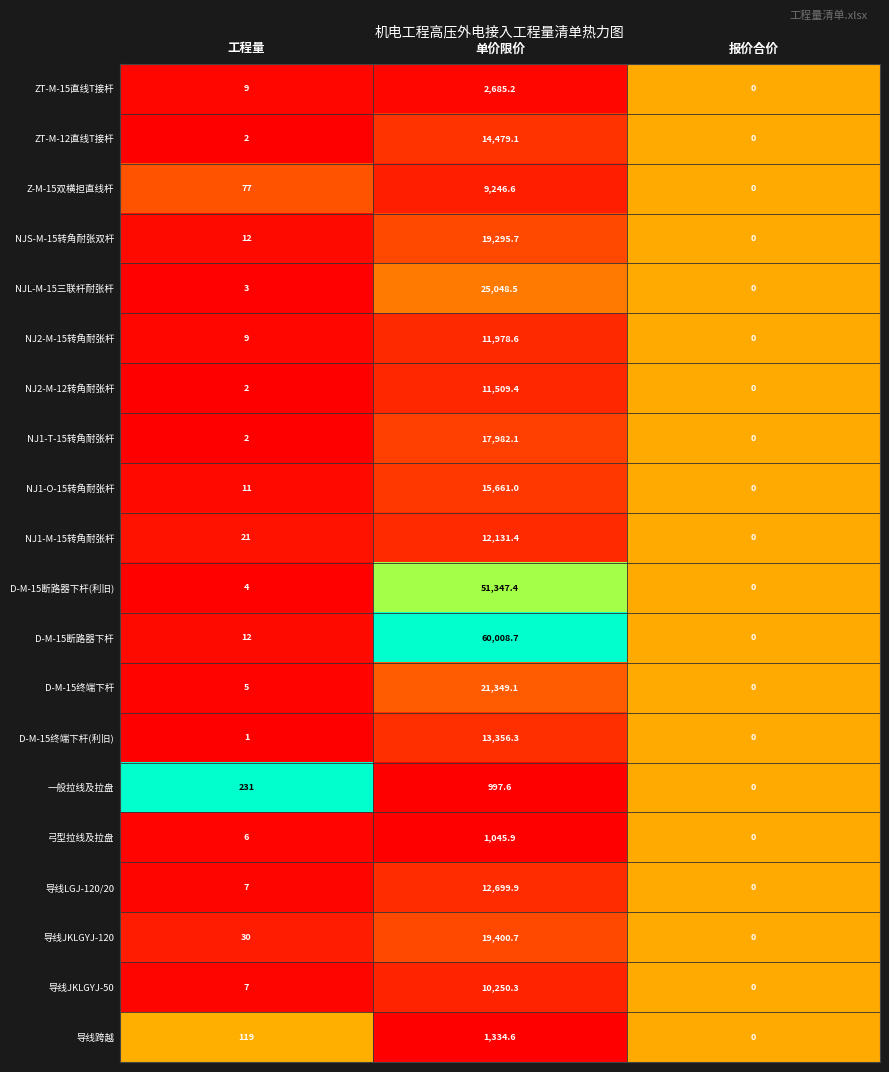

What is the spread (max minus min) of values at 单价限价?

59011.1